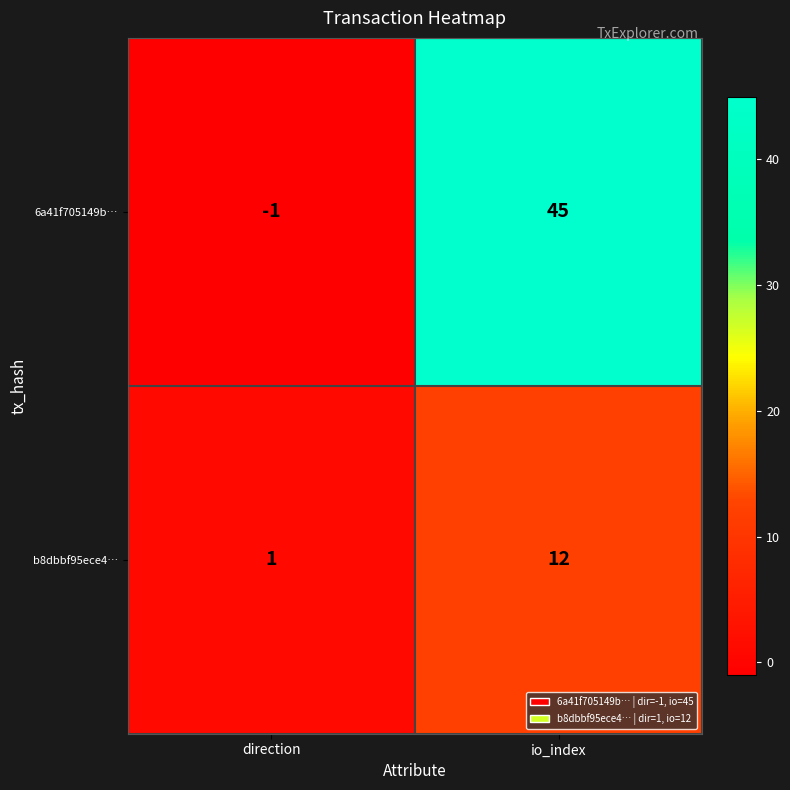

Which label corresponds to the largest value in the chart?

io_index